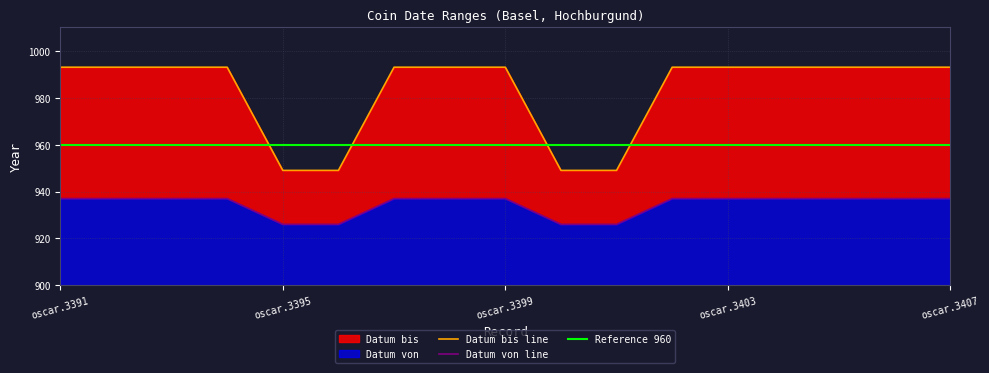

The value of Datum von at oscar.3405 is 444. True or false?

False